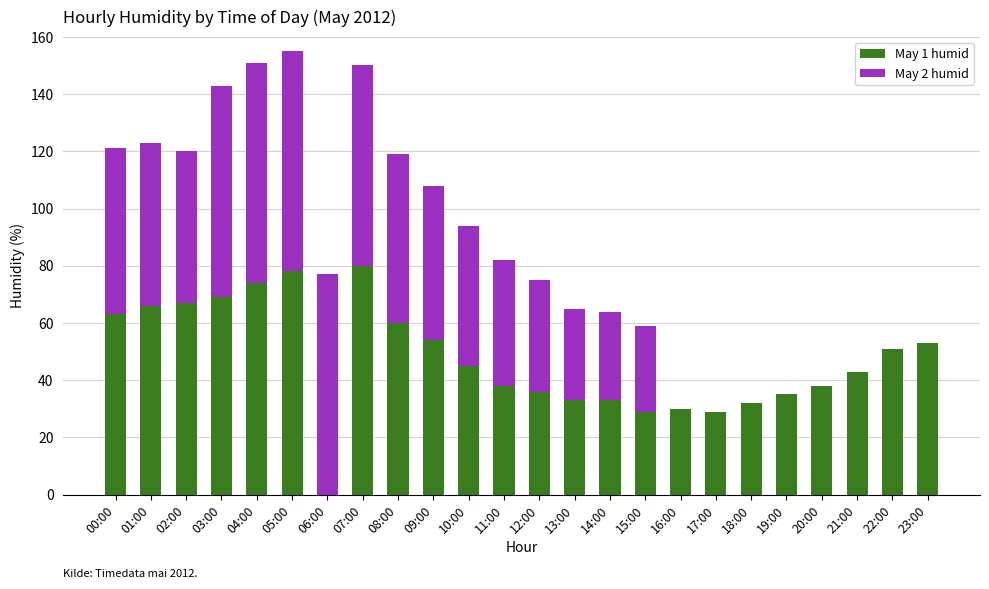

Is it true that May 1 humid equals 30 at 00:00?

False